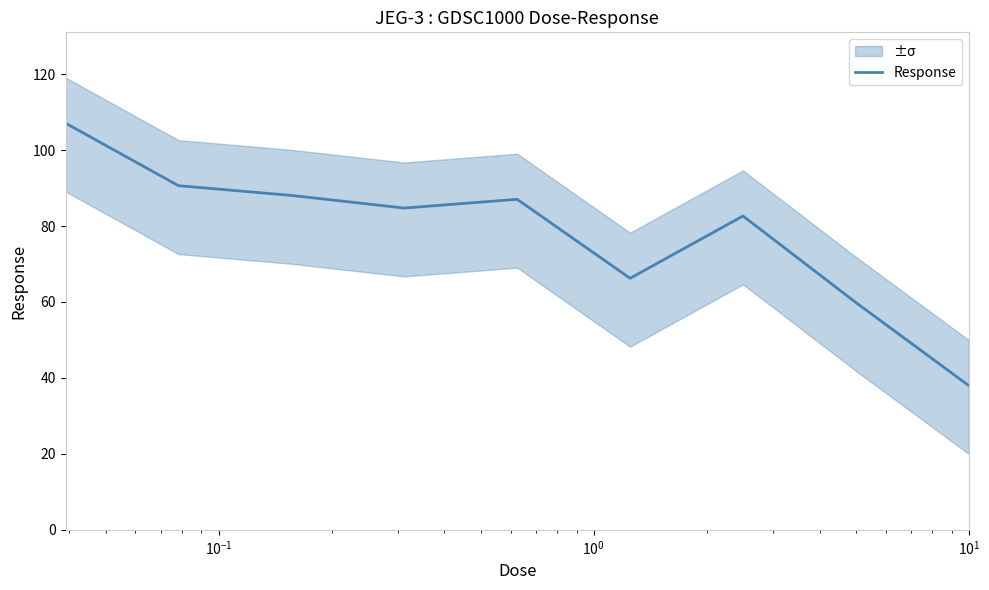

What is the maximum value for Response?

107.1